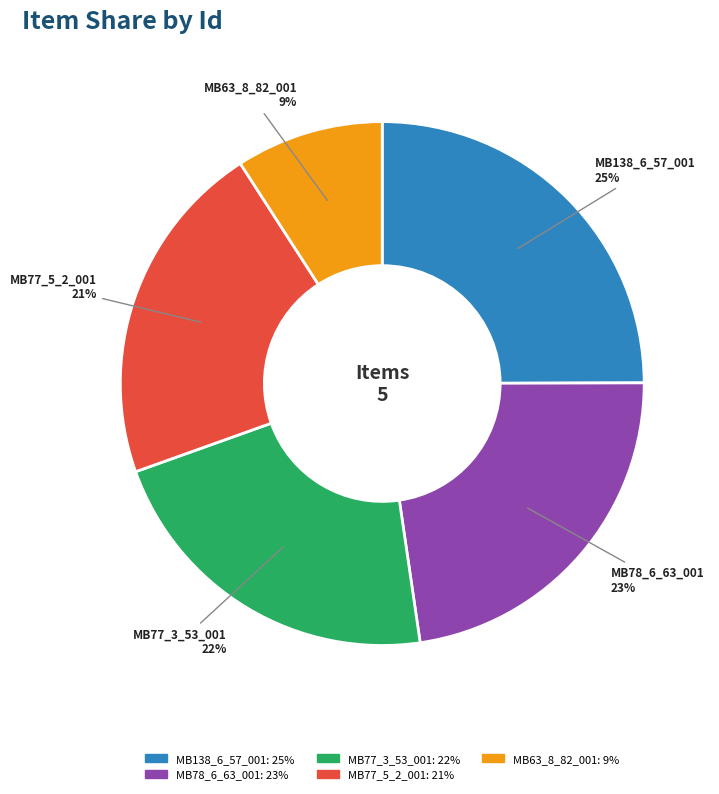

Count the number of slices in the pie.

5